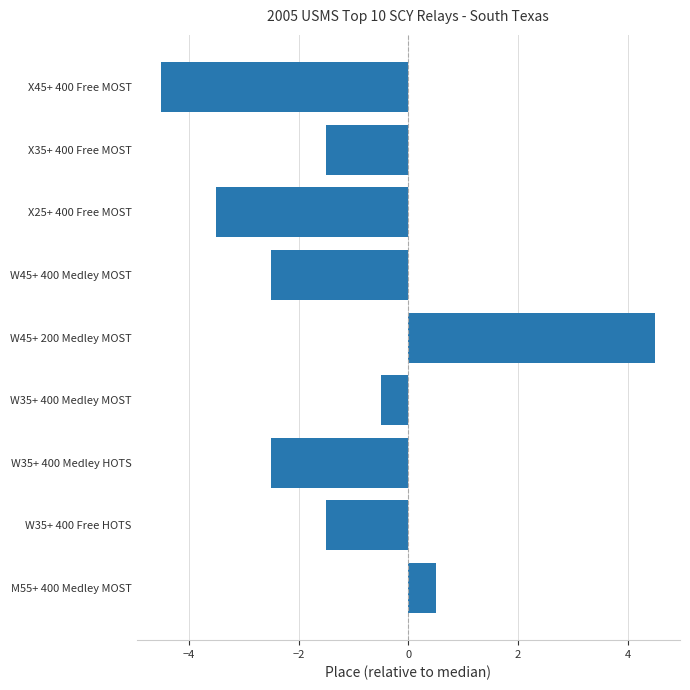

The value at W35+ 400 Medley HOTS is -2.5. True or false?

True